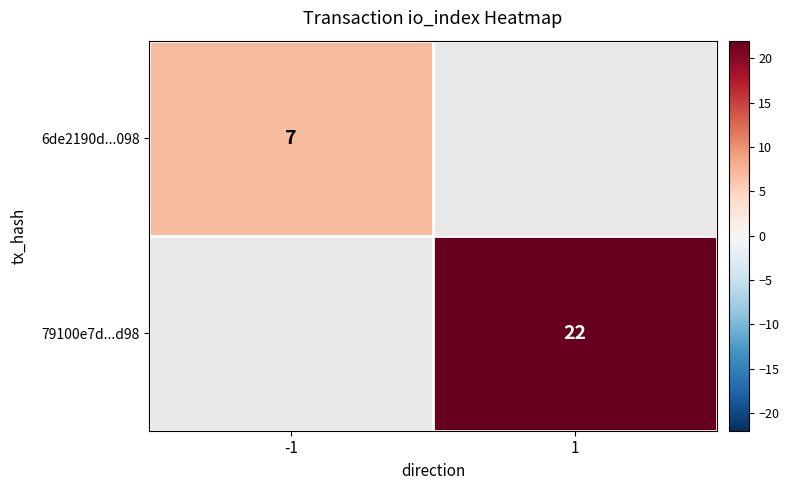

True or false: 79100e7d...d98 has a value of 32 at 1.

False